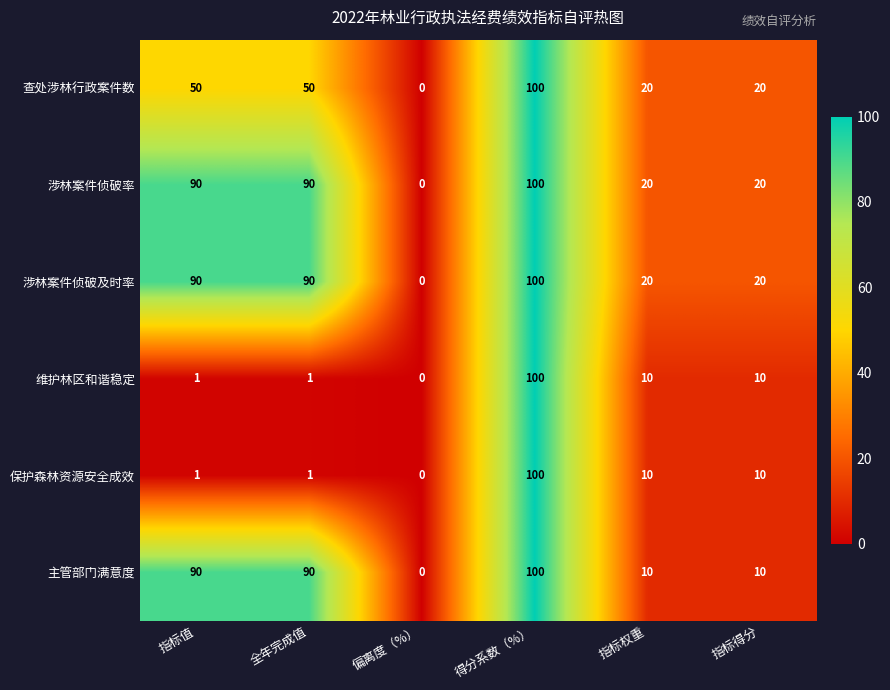

What is the spread (max minus min) of values at 指标值?

89